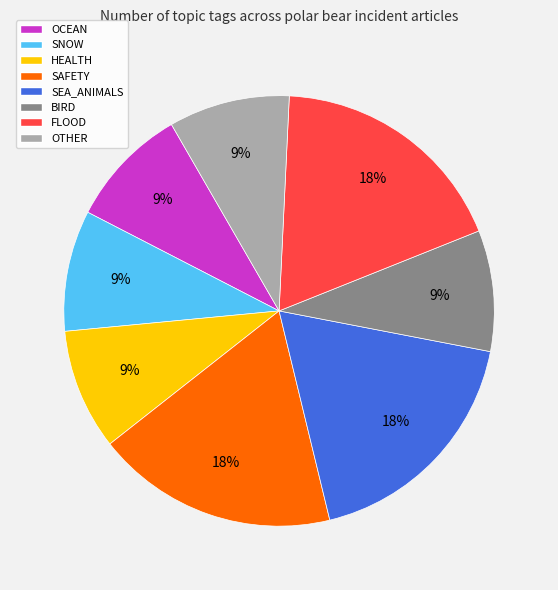

Do OCEAN and SAFETY together represent more than half of the pie?

No